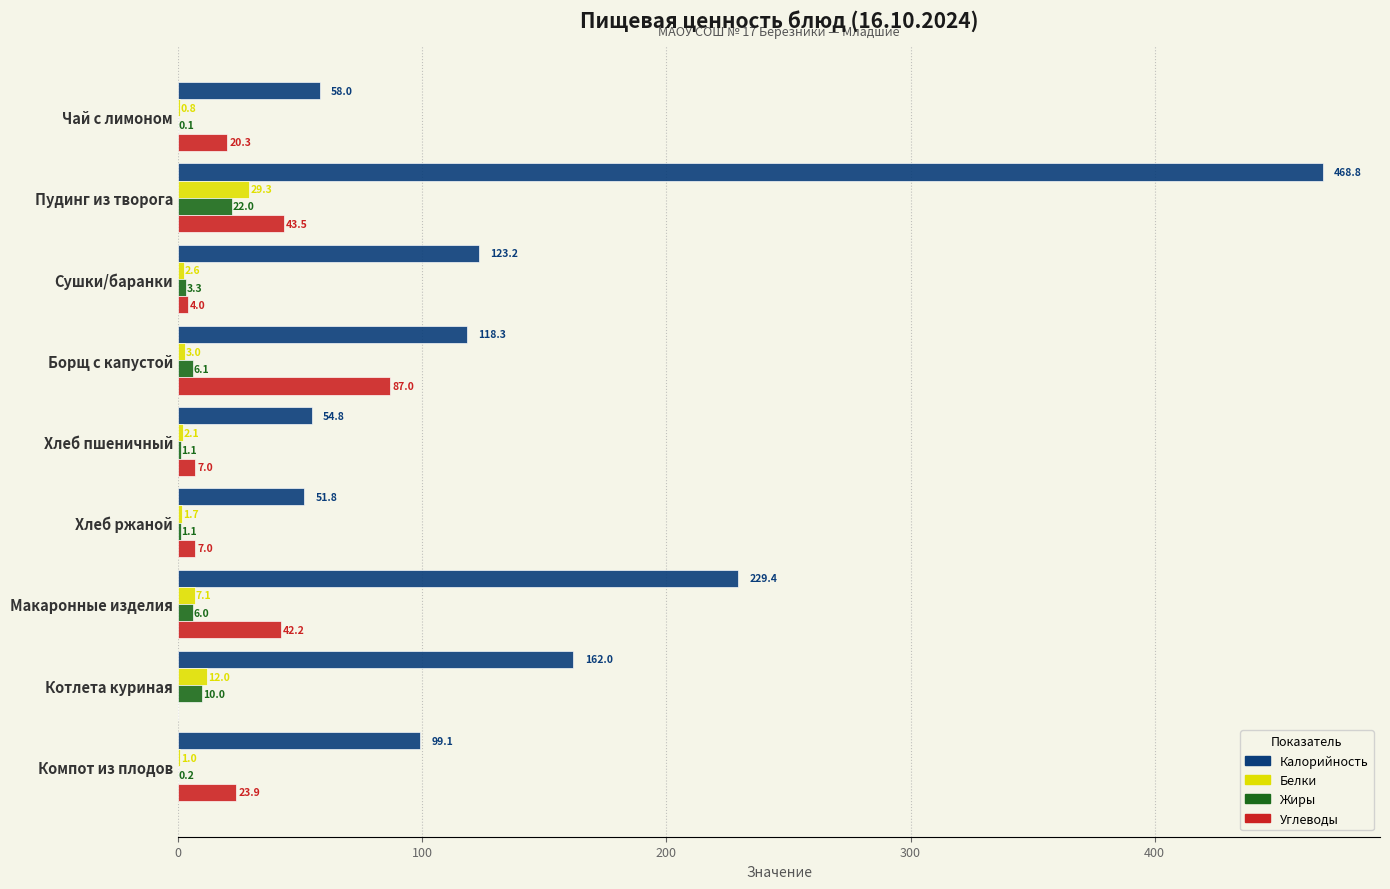

Between Макаронные изделия and Компот из плодов, which series saw the biggest shift?

Калорийность